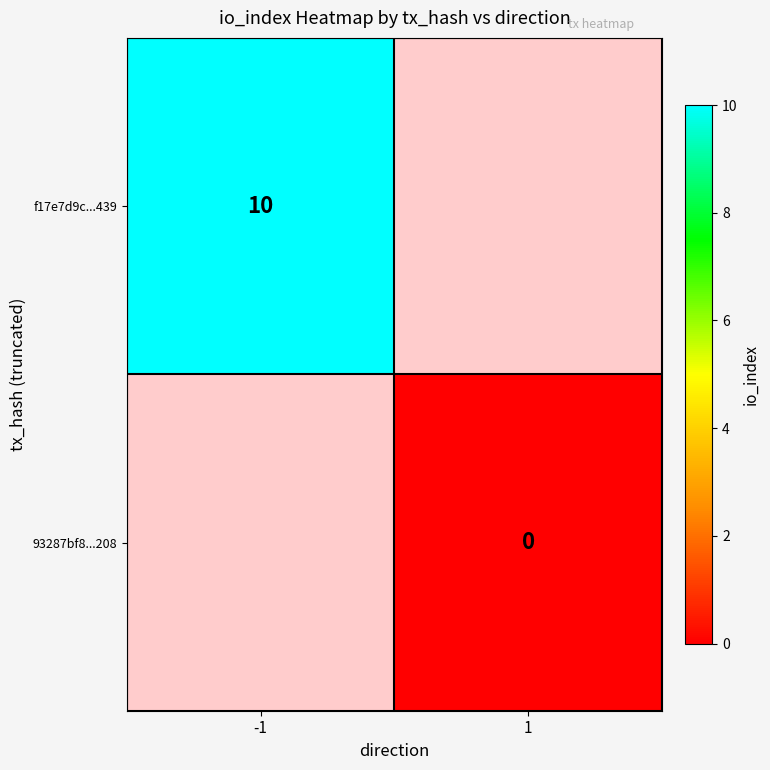

What is the greatest value displayed?

10.0